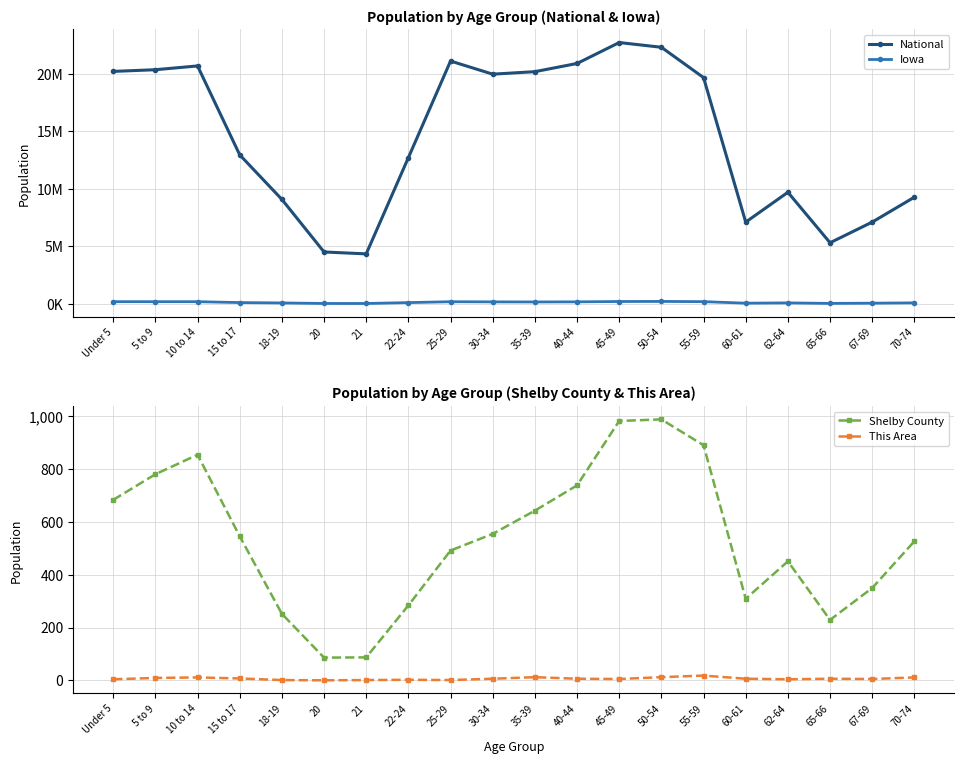

Which series has the largest range (max minus min)?

National